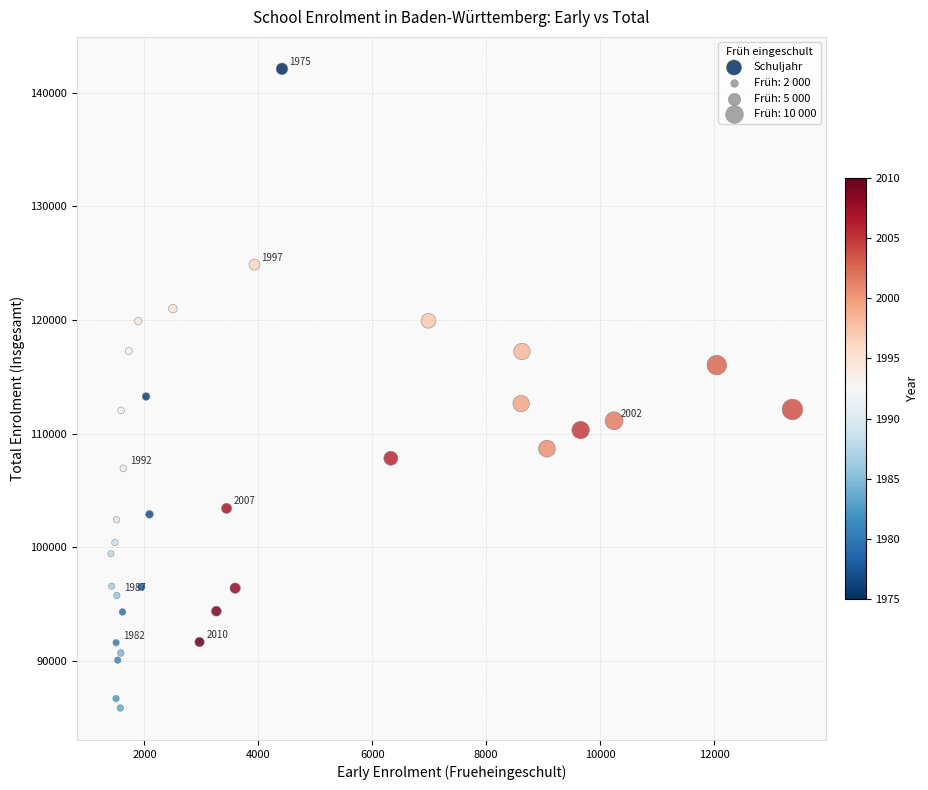

What is the range of X values (max minus min)?

11963